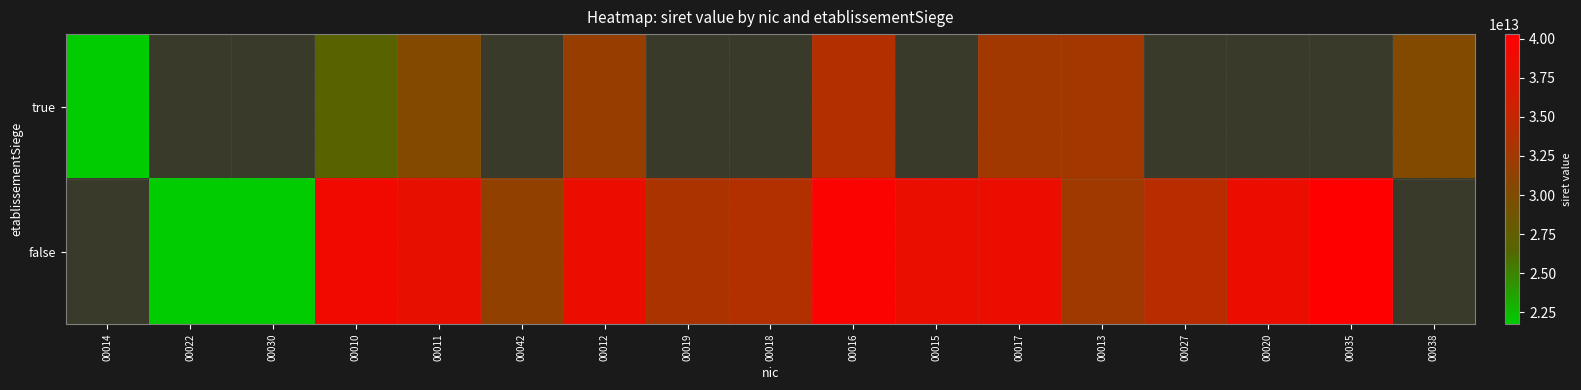

True or false: true has a value of 32321152405840.5 at 00014.

False